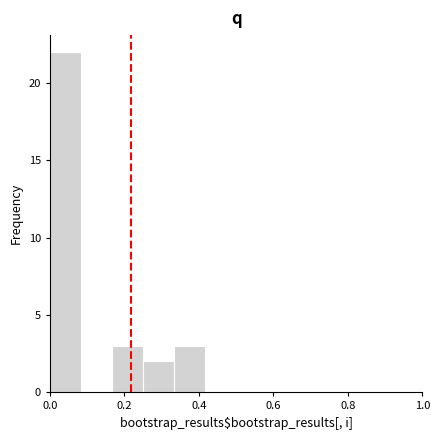

How tall is the bar that spans 0.16 to 0.26 on the x-axis? Neither the bar edges nor the heights are printed on the chart, so give them approximately, as read against the axes.

3